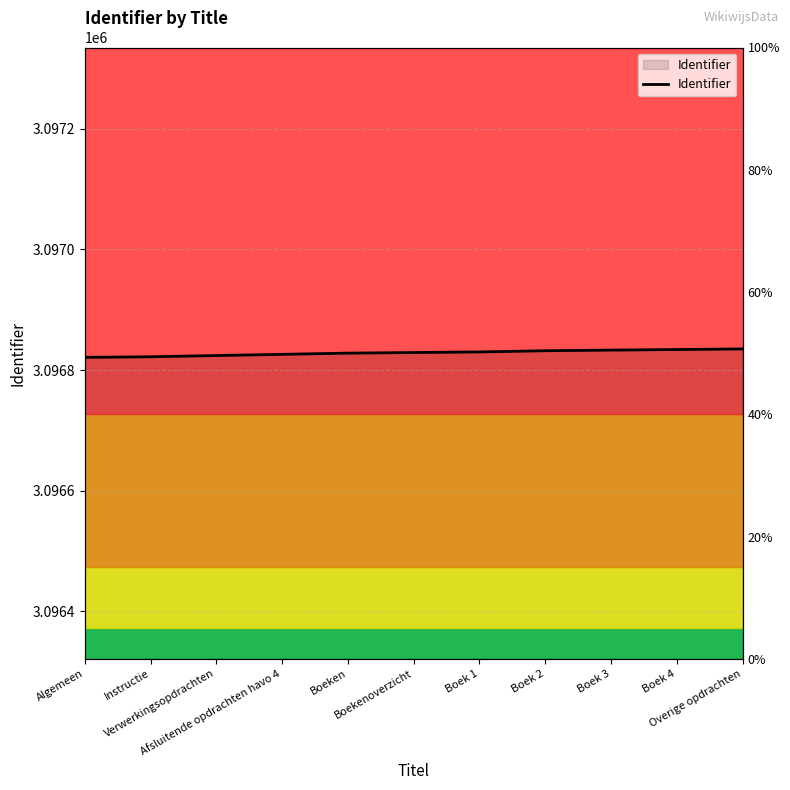

Which label corresponds to the smallest value in the chart?

Algemeen